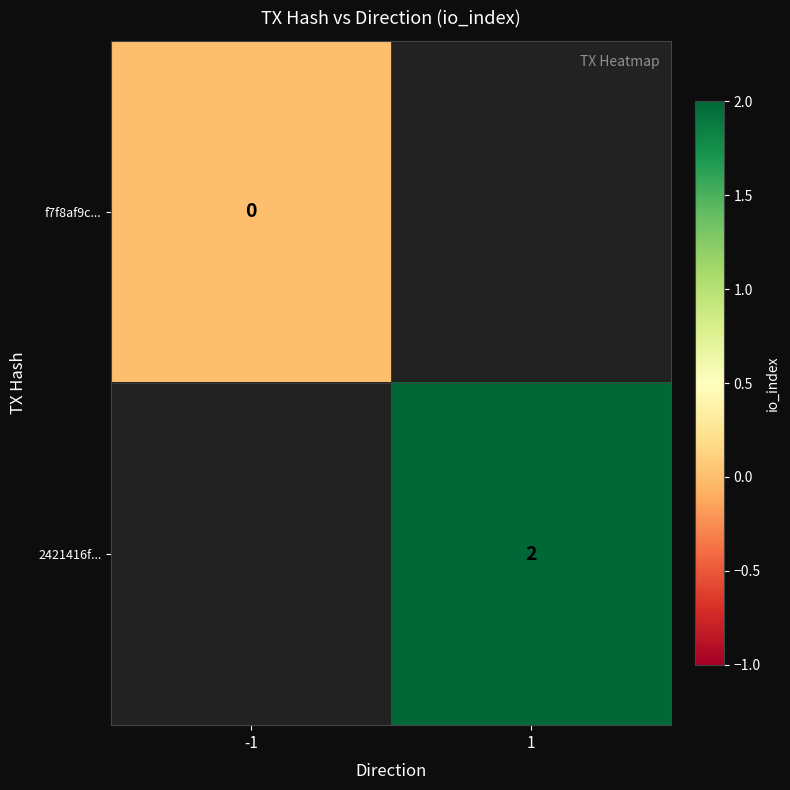

The 2421416f... series shows 2 at 1. True or false?

True